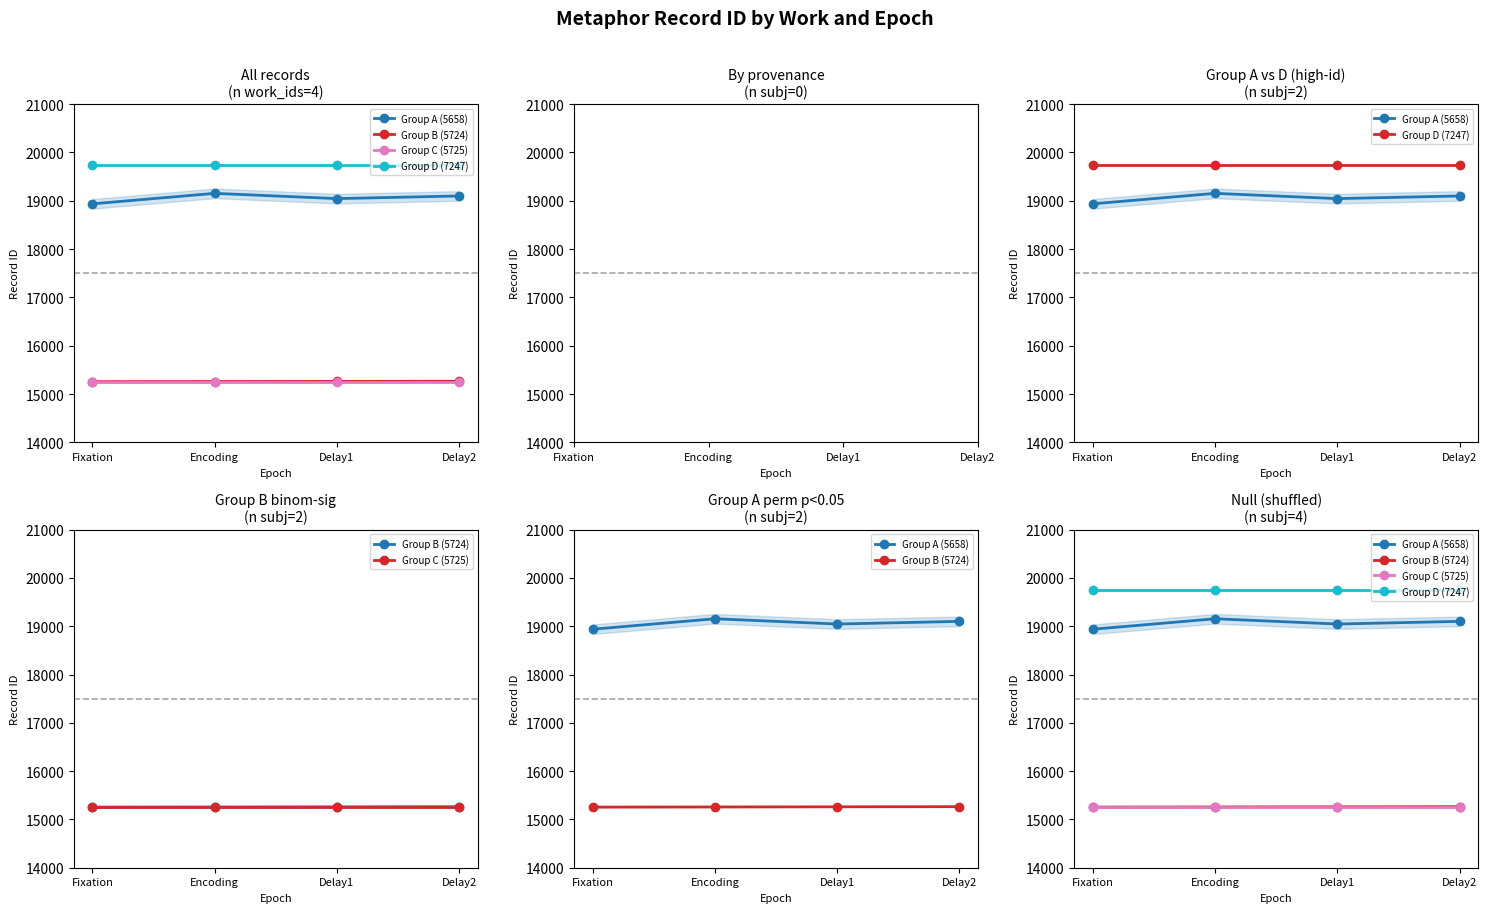

Which series has the largest range (max minus min)?

Group A (5658)